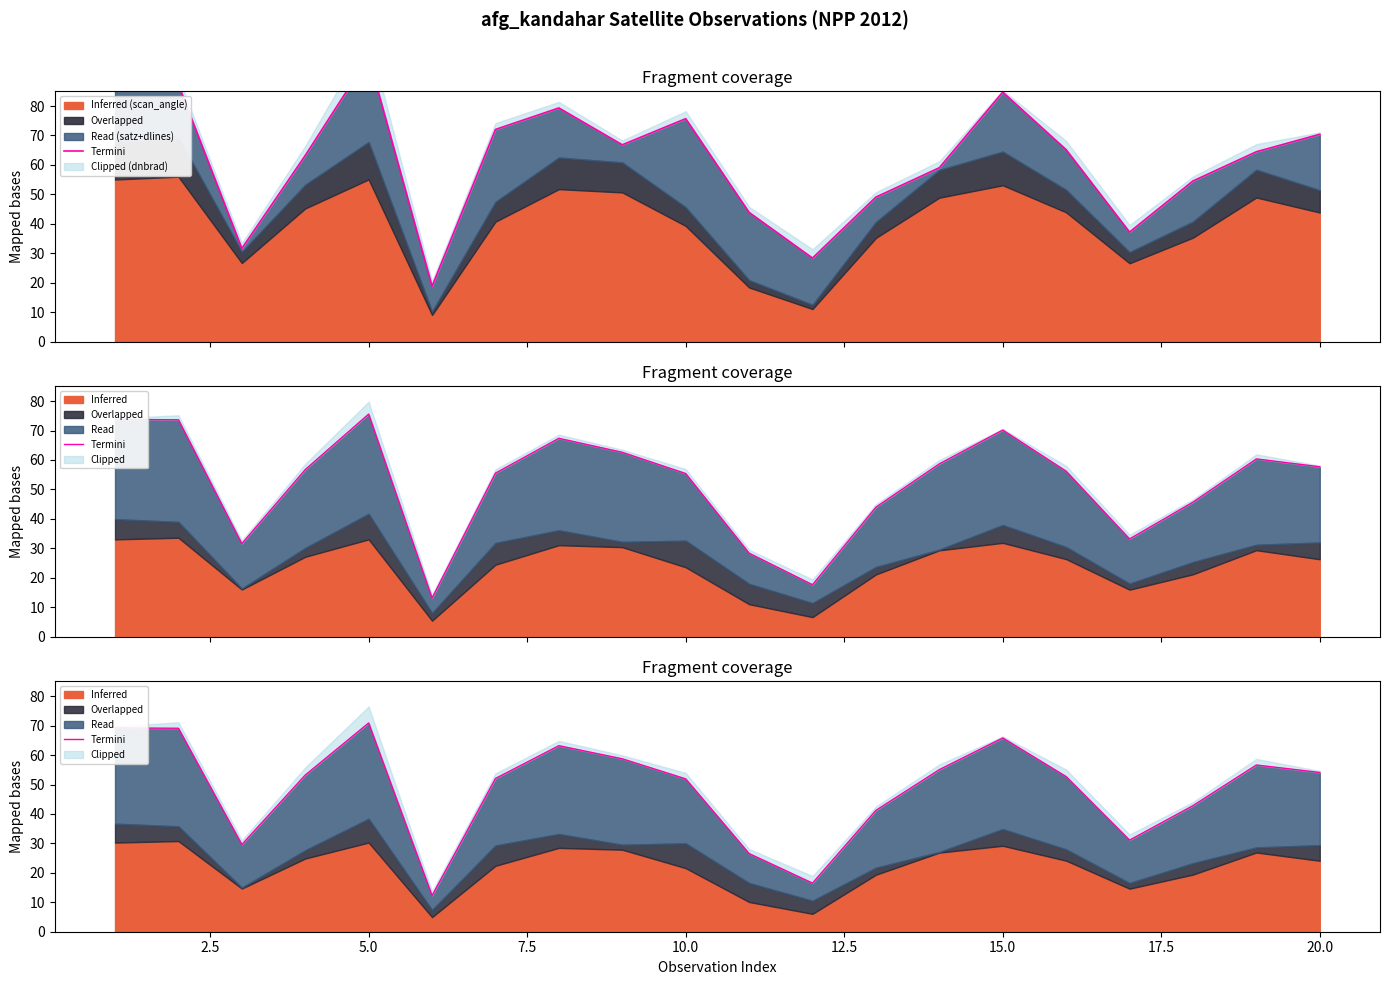

What is the difference between the second highest and minimum values?

57.0